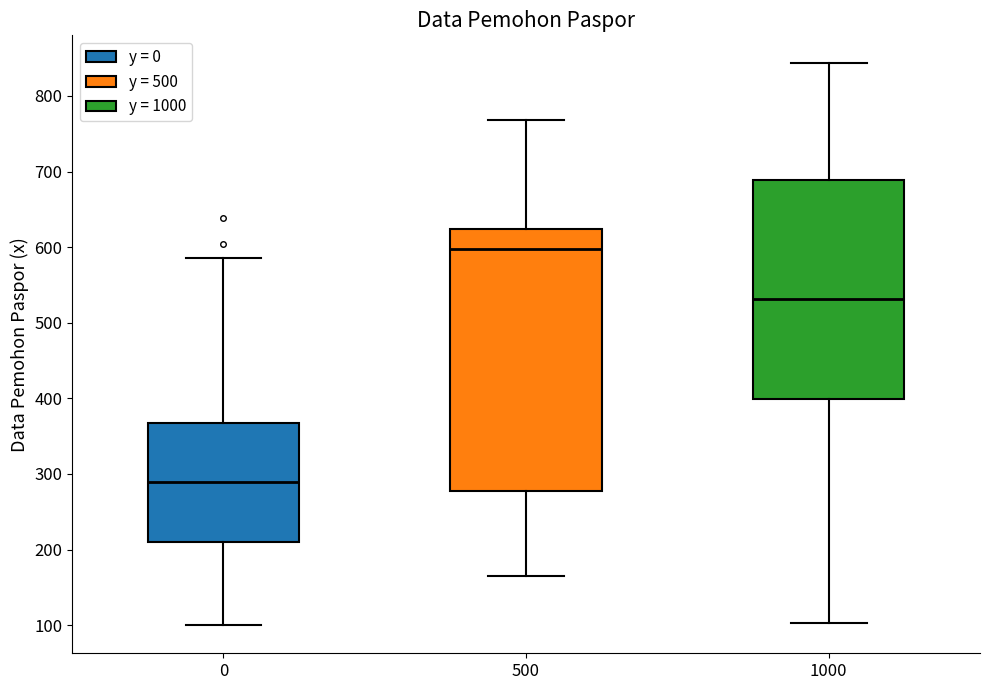

Reading left to right, read every box against the y-axis: the position of its median line, the range the box covers, and the ends of its whiskers. The values are not printed on the chart, so give them approximately, as read against the axis.

0: median 290, box 210 to 370, whiskers 100 to 590
500: median 600, box 280 to 620, whiskers 170 to 770
1000: median 530, box 400 to 690, whiskers 100 to 840